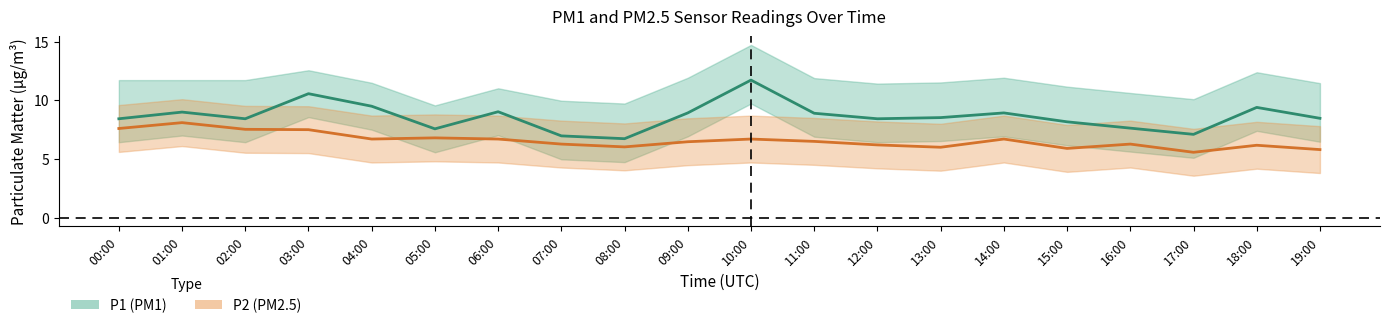

Where is the first local maximum for P2?

01:00